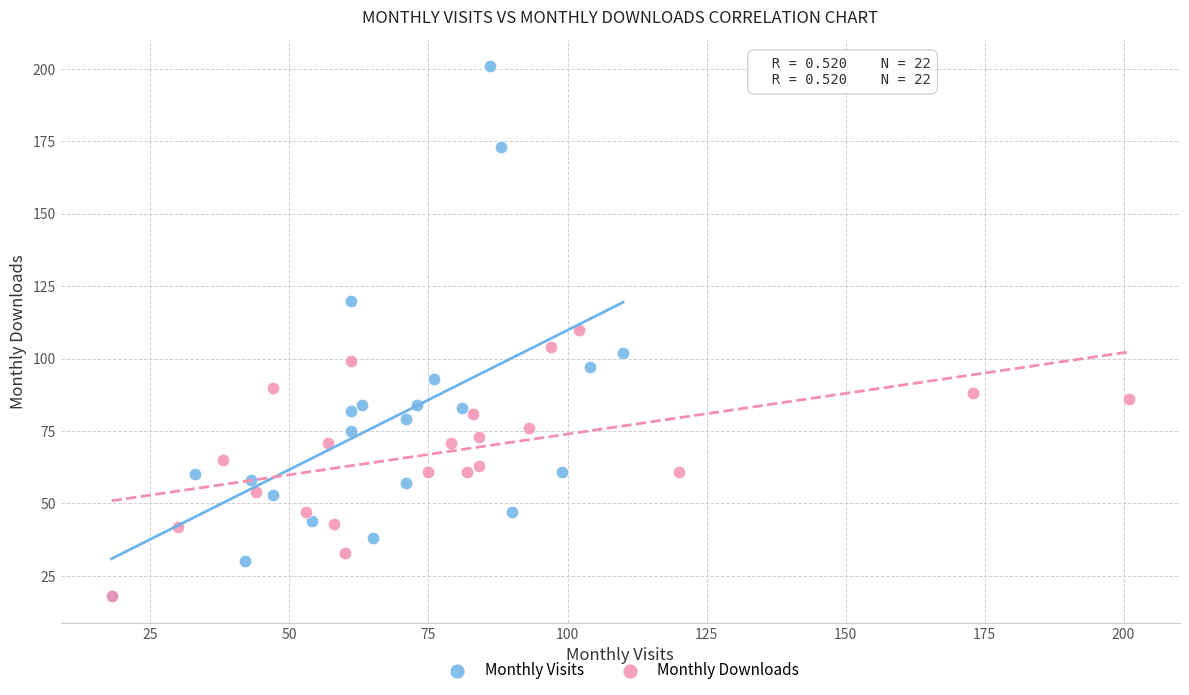

Which series has the widest spread of Y values?

Monthly Visits